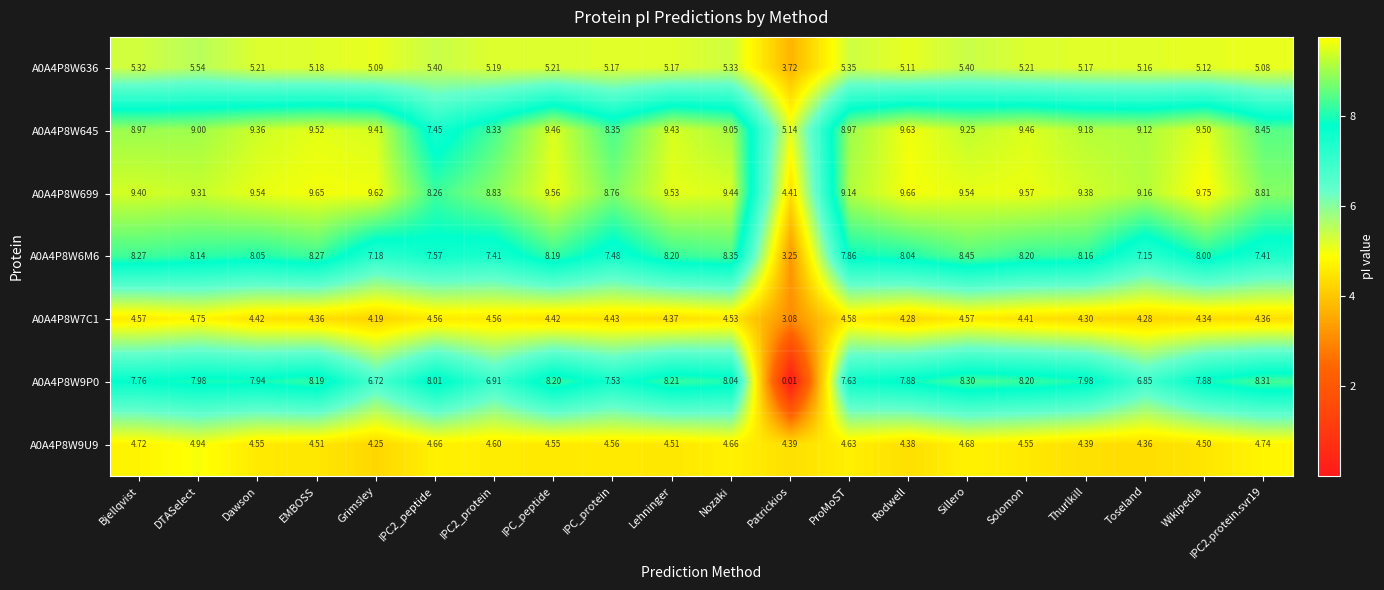

At which category does the chart reach its minimum across all series?

Patrickios